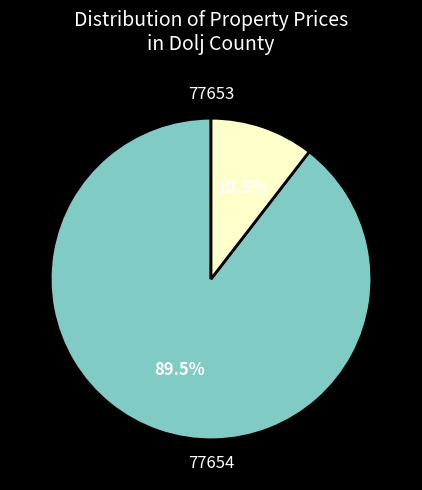

Does 77654 account for over 50% of the chart?

No